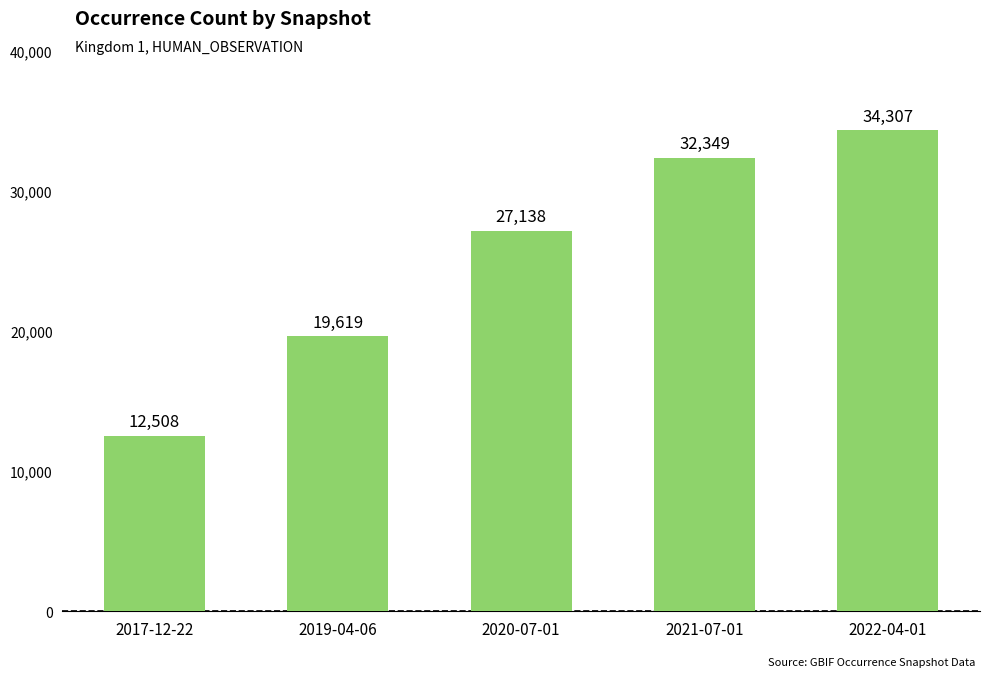

What is the label of the 4th bar from the left?

2021-07-01